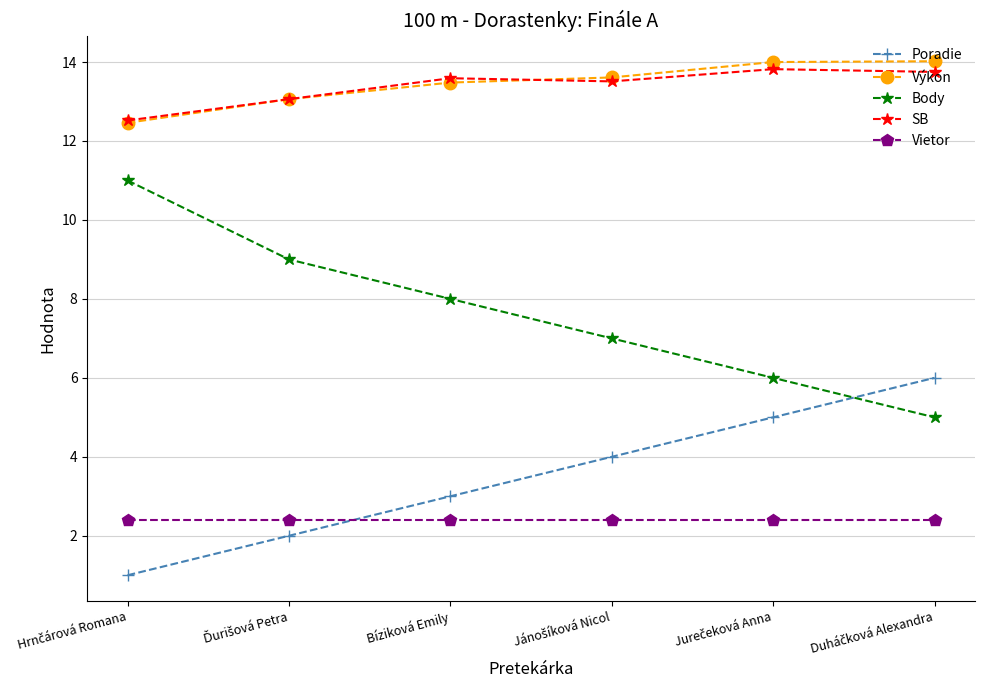

What is the total value across all series at Bíziková Emily?

40.5